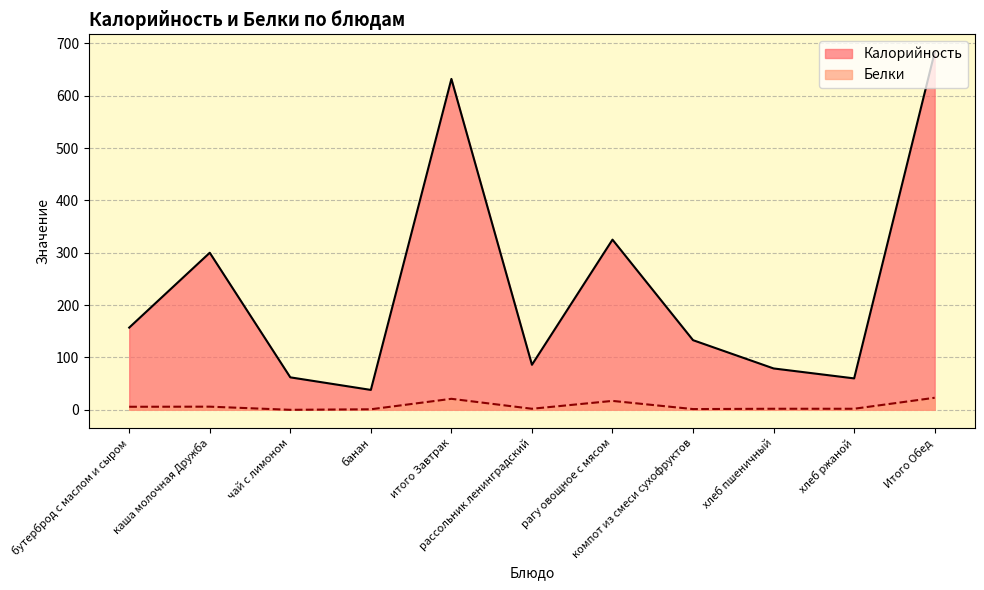

The value of Белки at хлеб пшеничный is 2.0. True or false?

True